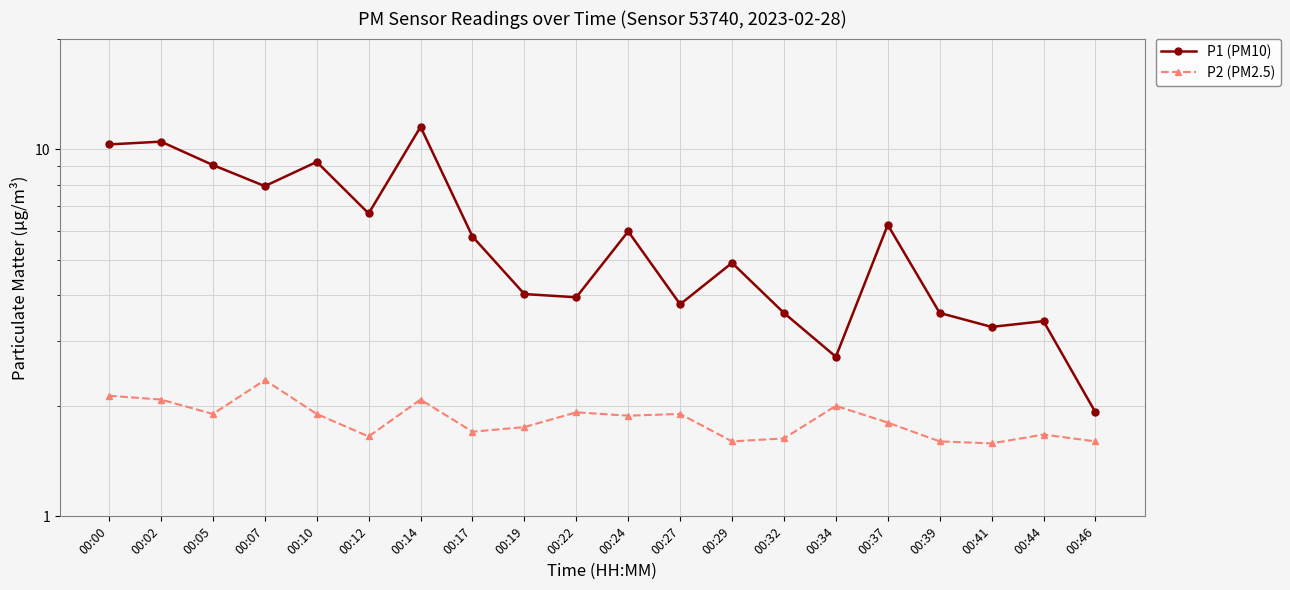

Between 00:27 and 00:46, which is larger?

00:27